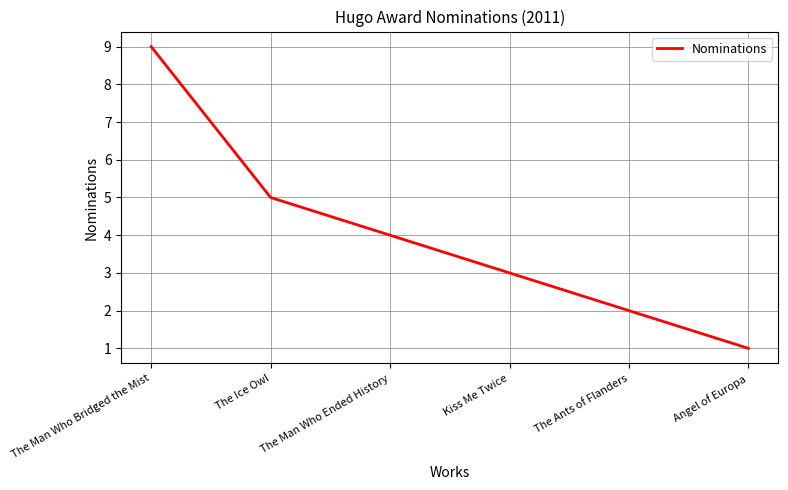

List the labels in order of value, largest first.

The Man Who Bridged the Mist, The Ice Owl, The Man Who Ended History, Kiss Me Twice, The Ants of Flanders, Angel of Europa